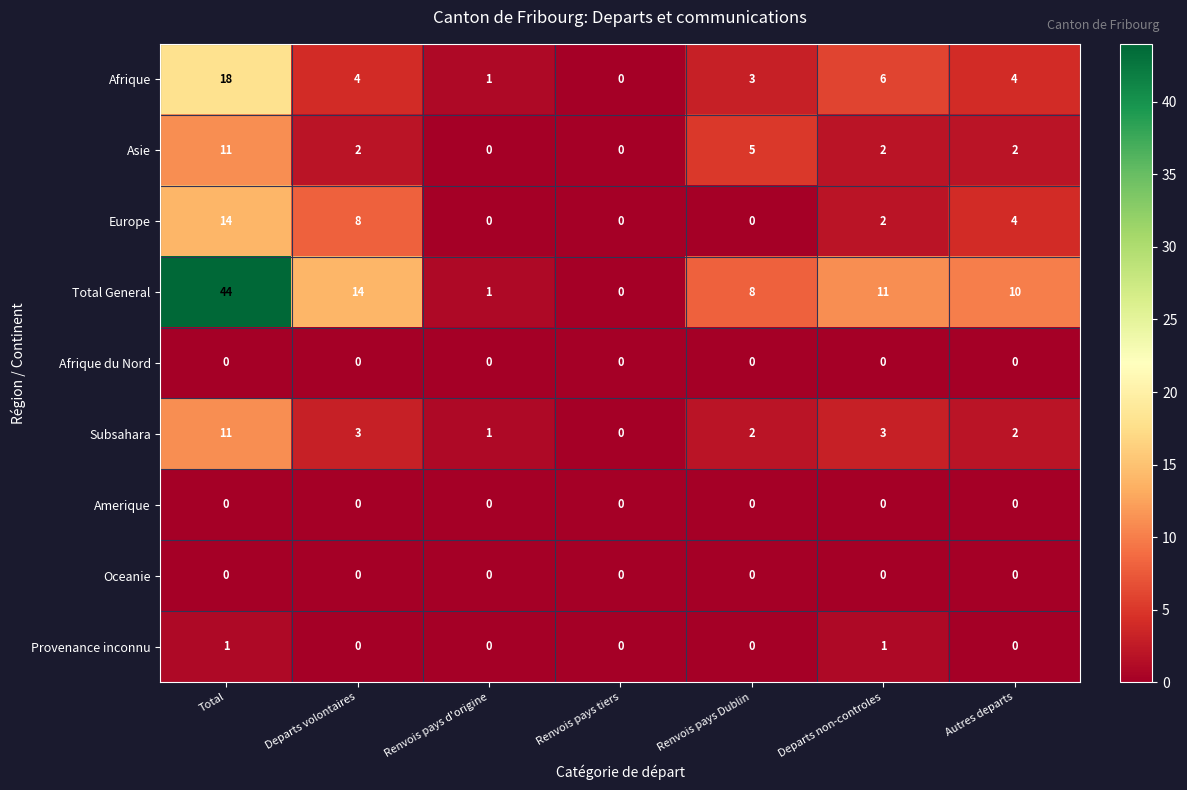

True or false: Subsahara has a value of 3 at Departs volontaires.

True